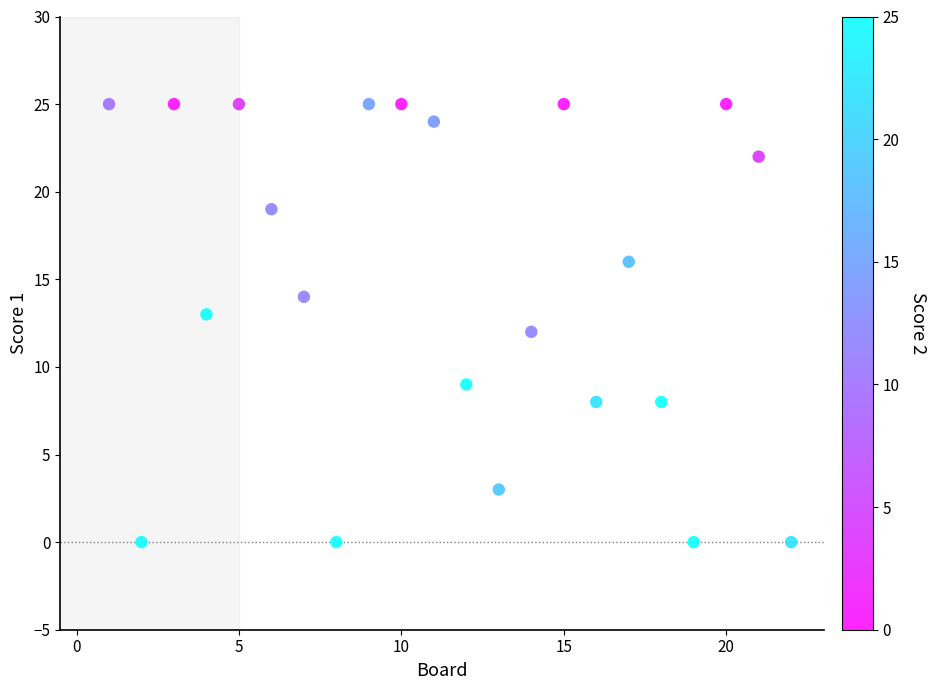

What is the range of Y values (max minus min)?

25